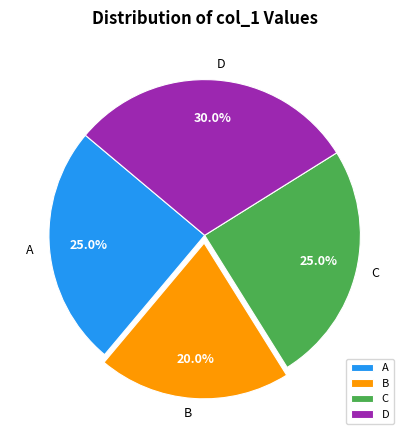

Does any single category account for the majority?

No